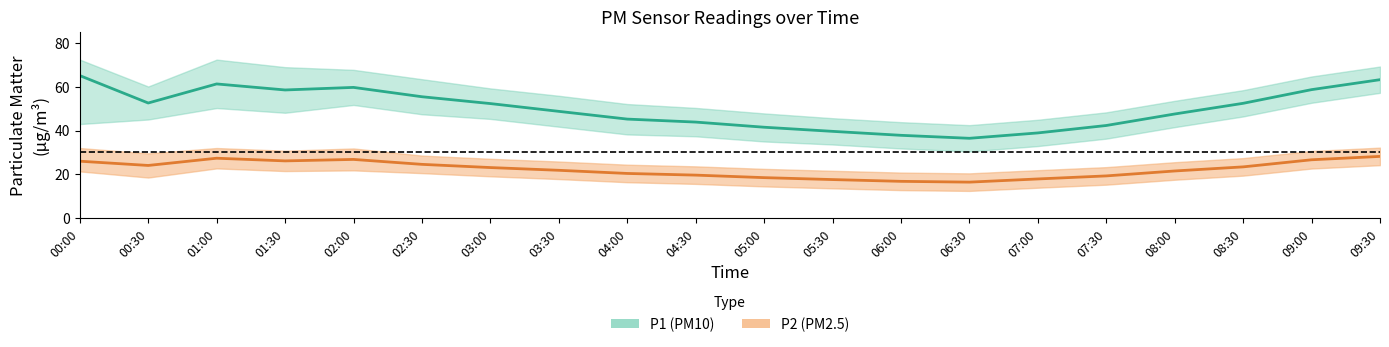

How many values in the P1 series are below 52?

10